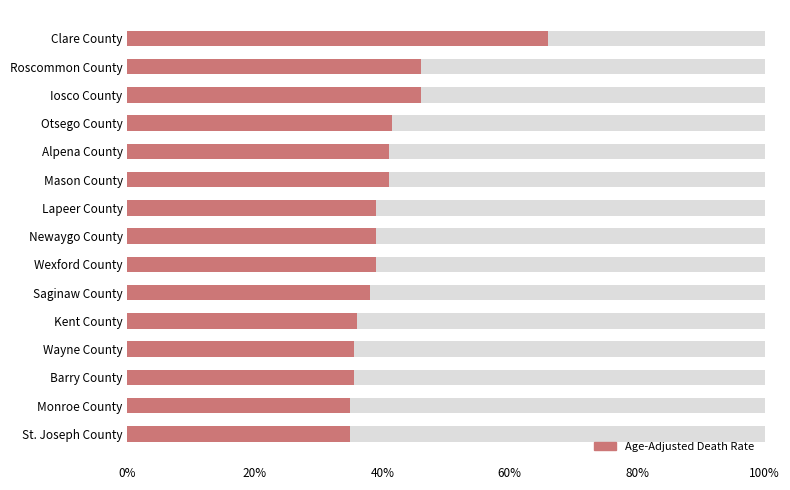

Where is the data nearest to the value 10?

20%